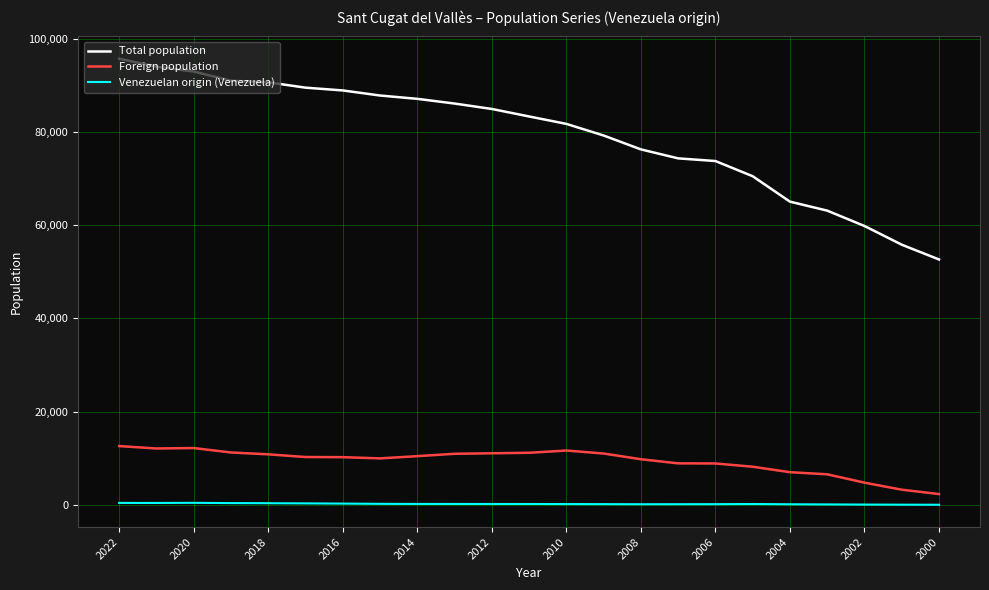

Which series has the largest range (max minus min)?

Total population